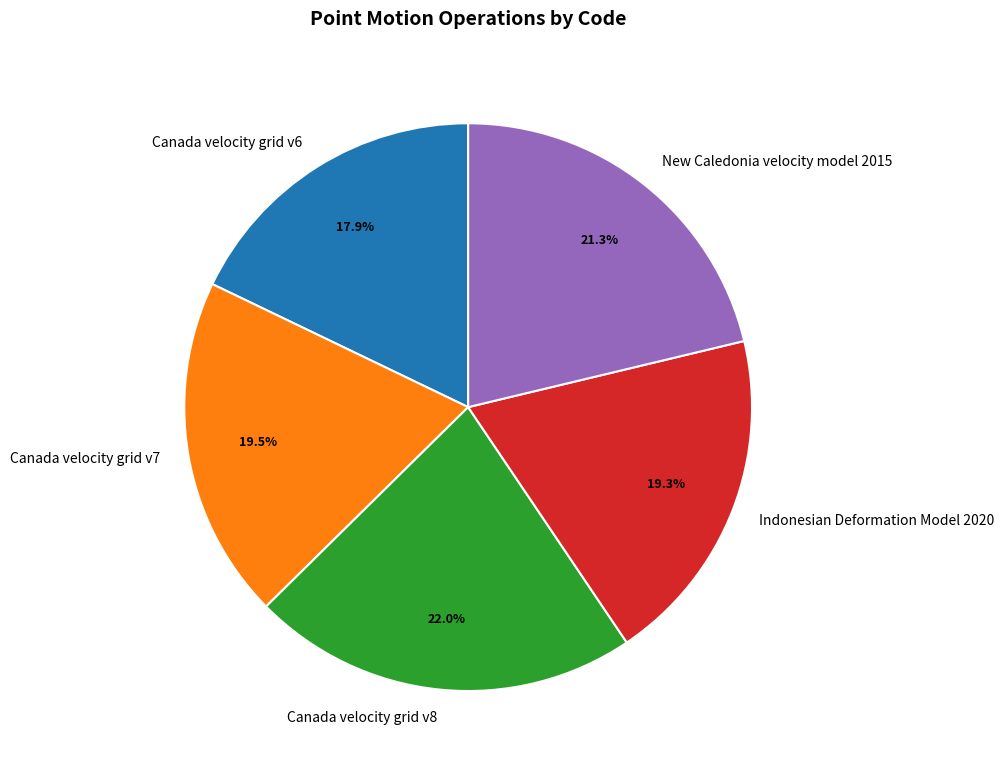

Does Canada velocity grid v6 account for over 50% of the chart?

No